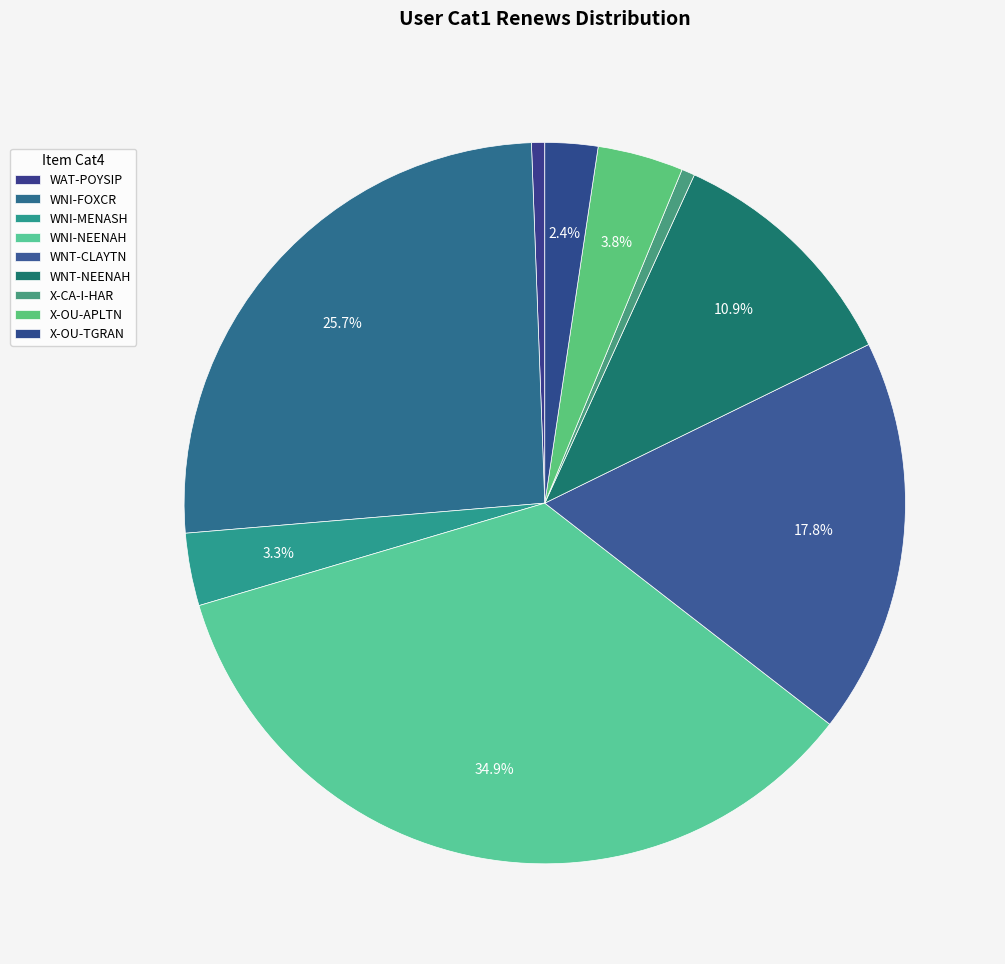

Count the number of slices in the pie.

9